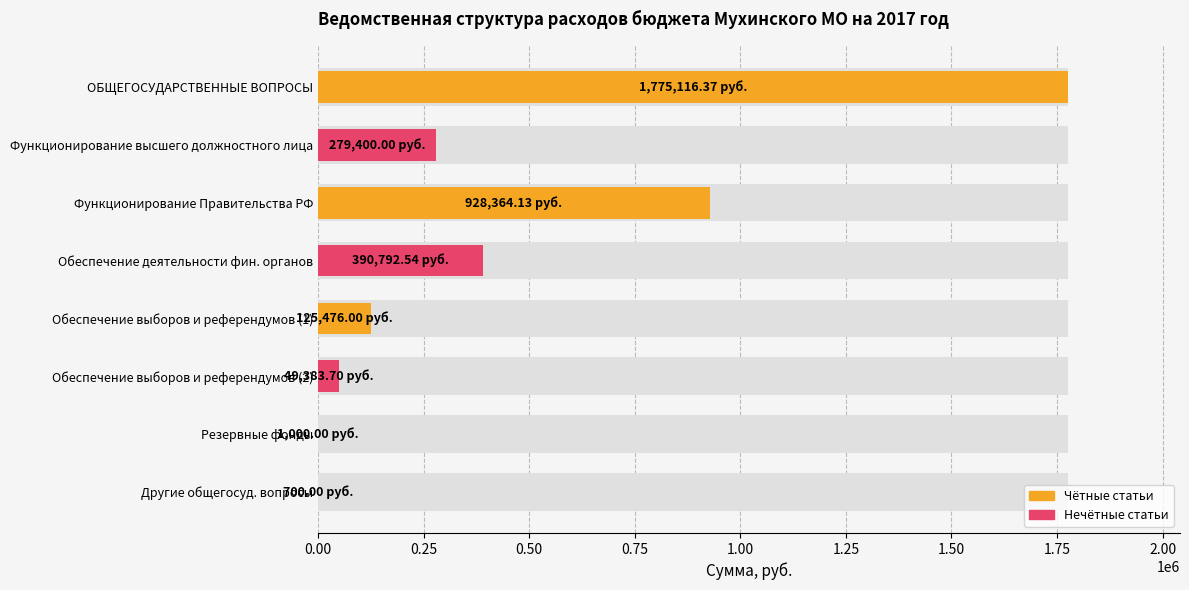

What is the difference between the maximum and second lowest values?

1774116.4